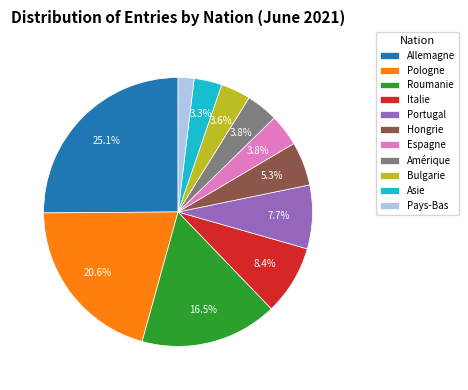

What percentage is the Portugal slice, to the nearest percent?

8%